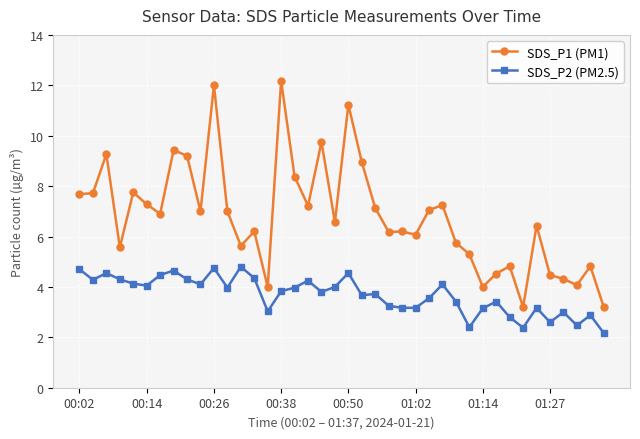

What is the average value of the SDS_P1 (PM1) series?

6.8